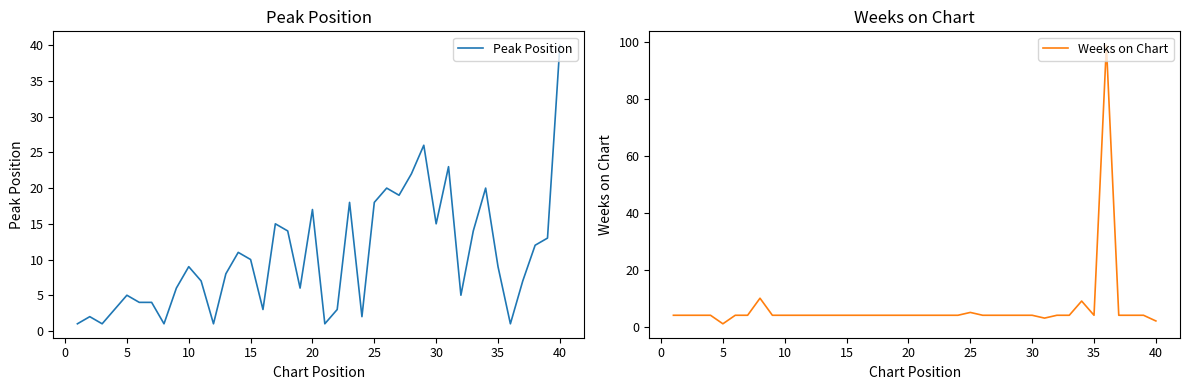

What is the highest value of the Peak Position series?

40